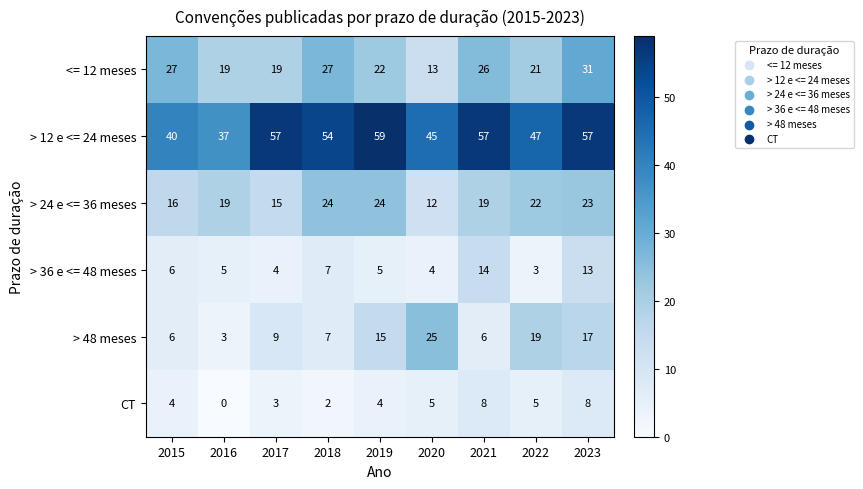

Which series has the largest total across all categories?

> 12 e <= 24 meses